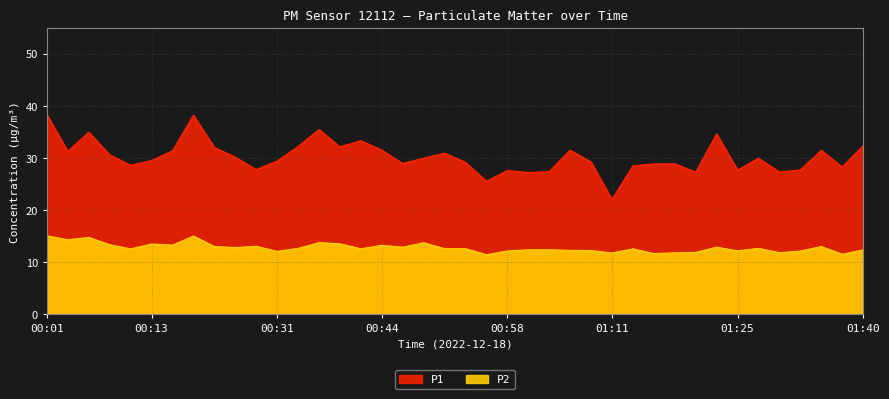

At how many categories does at least one series exceed 37?

2